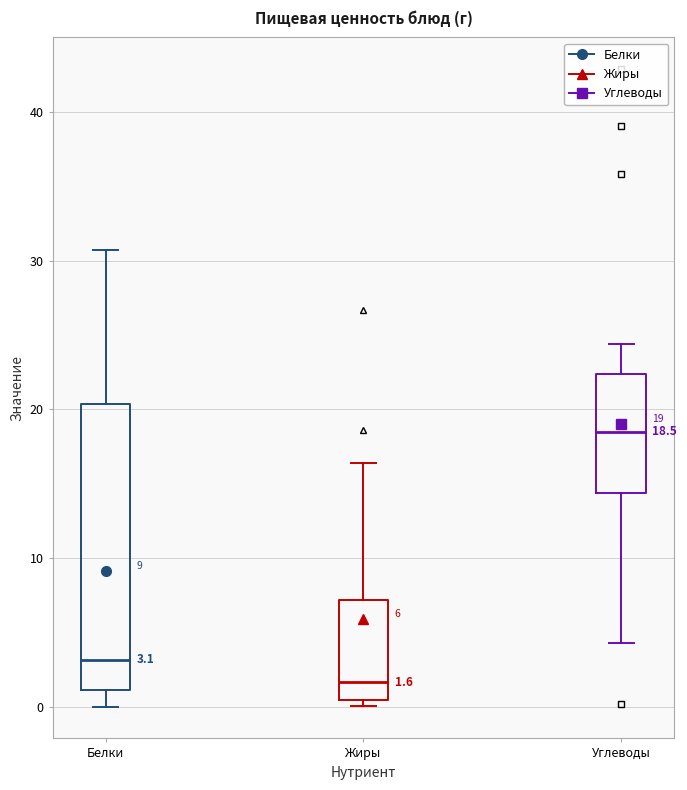

Which box has the highest median line?

Углеводы